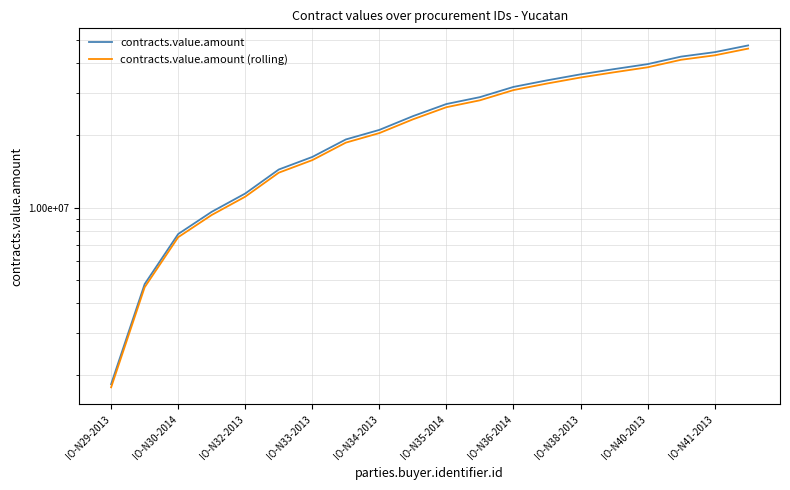

True or false: contracts.value.amount and contracts.value.amount (rolling) intersect in this chart.

False